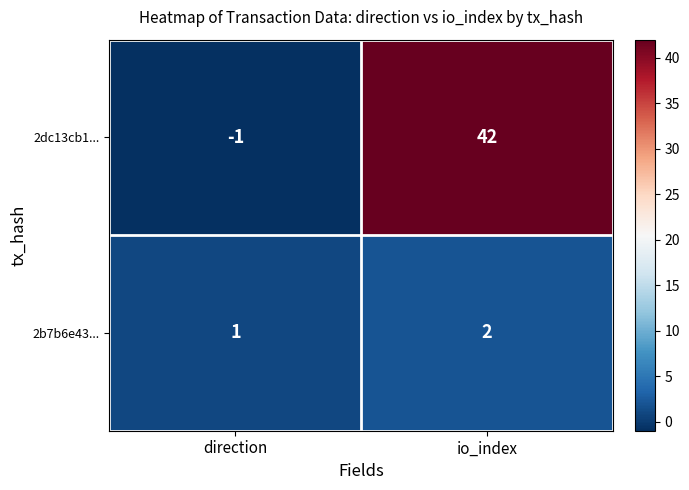

Which category has the highest value across all series?

io_index